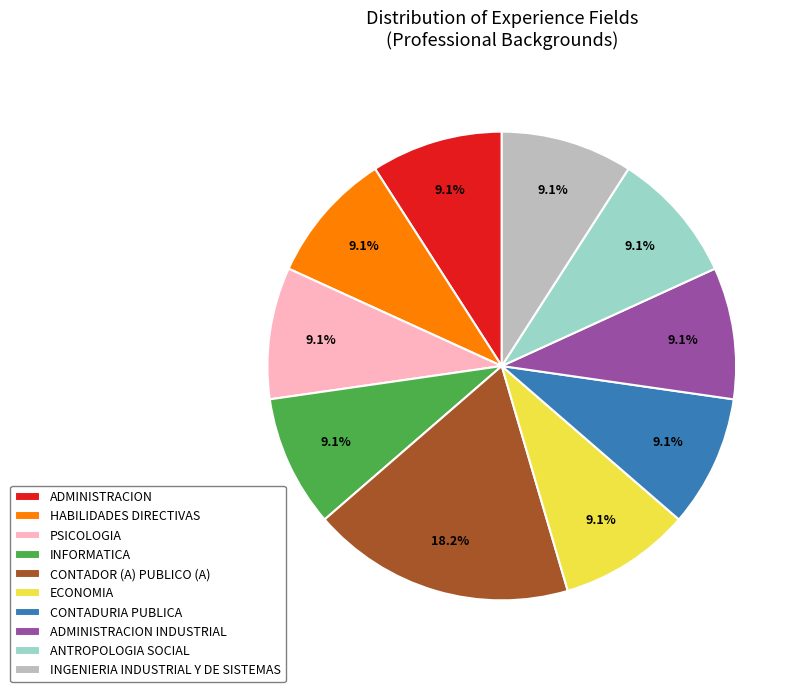

To the nearest percent, what is the average slice percentage?

10%